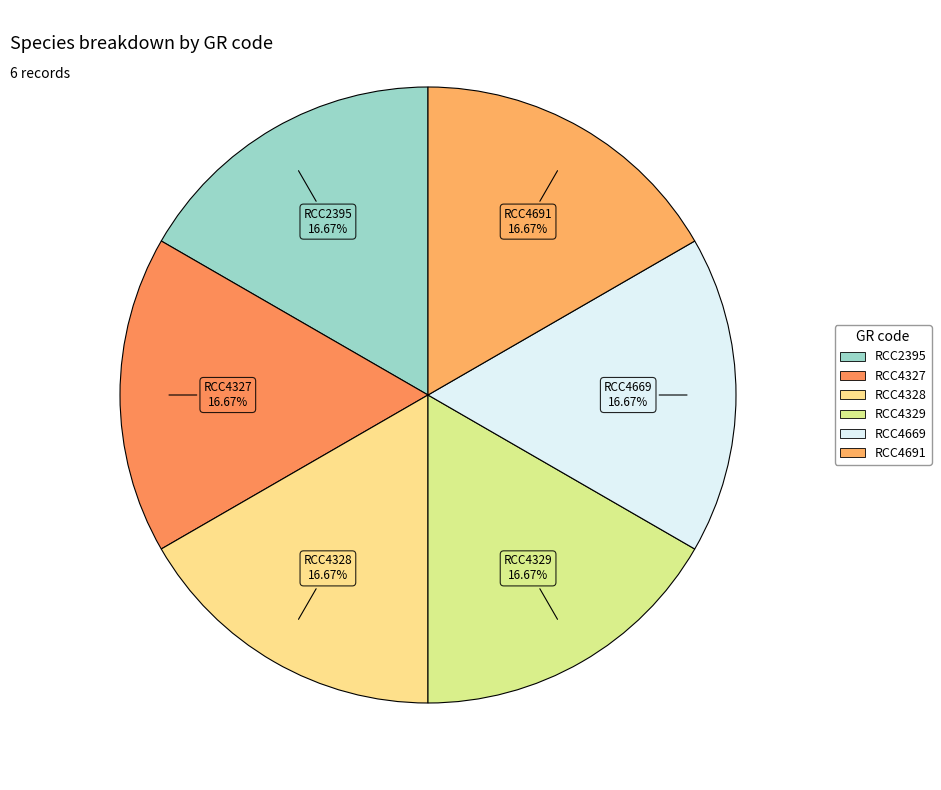

Does any single category account for the majority?

No